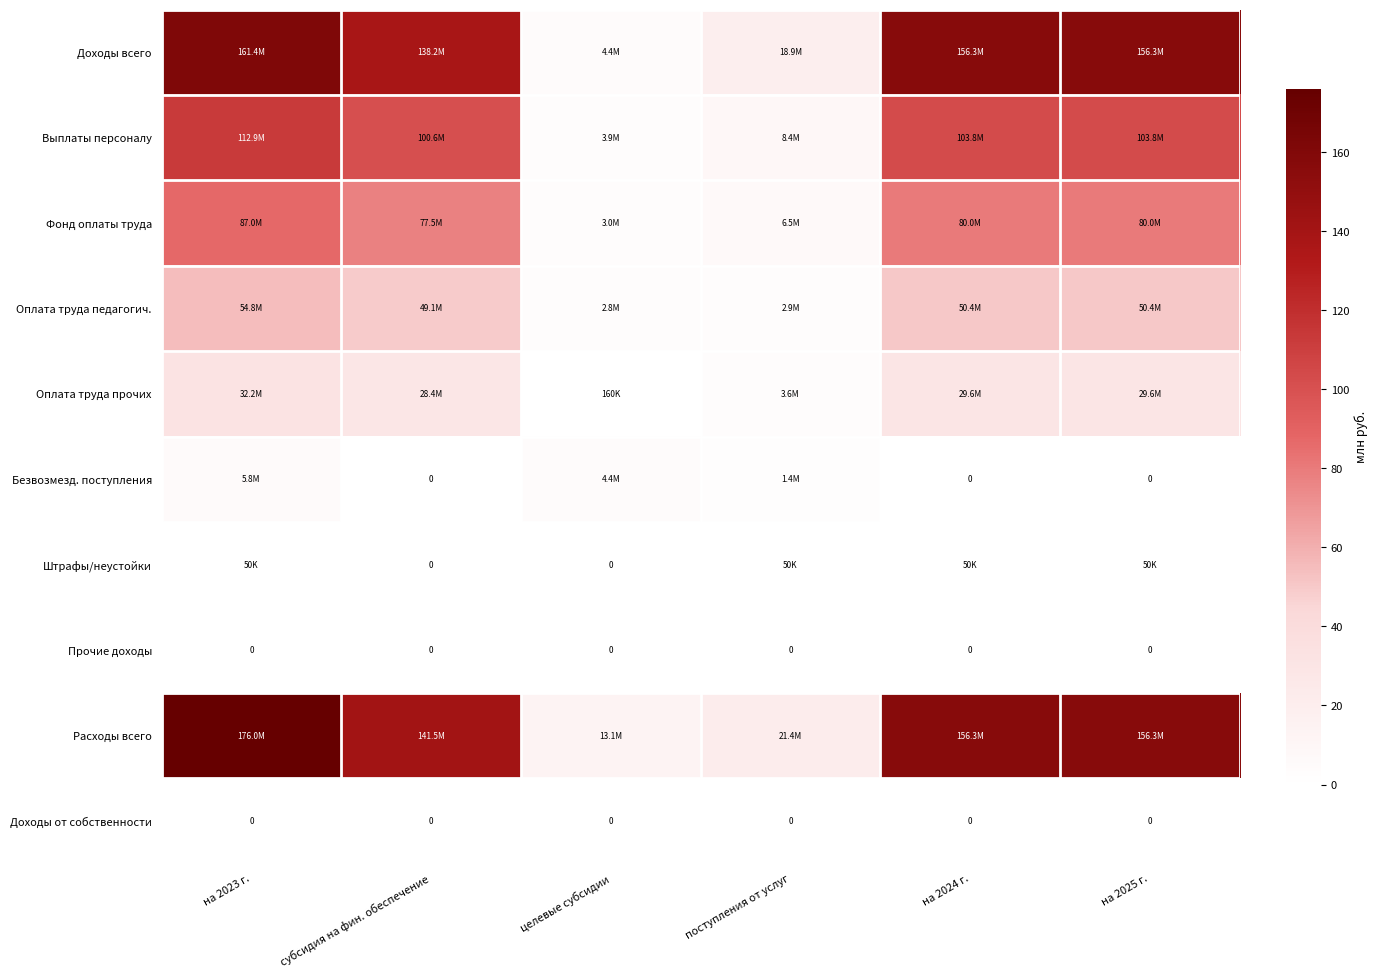

Which series has the largest total across all categories?

Расходы всего